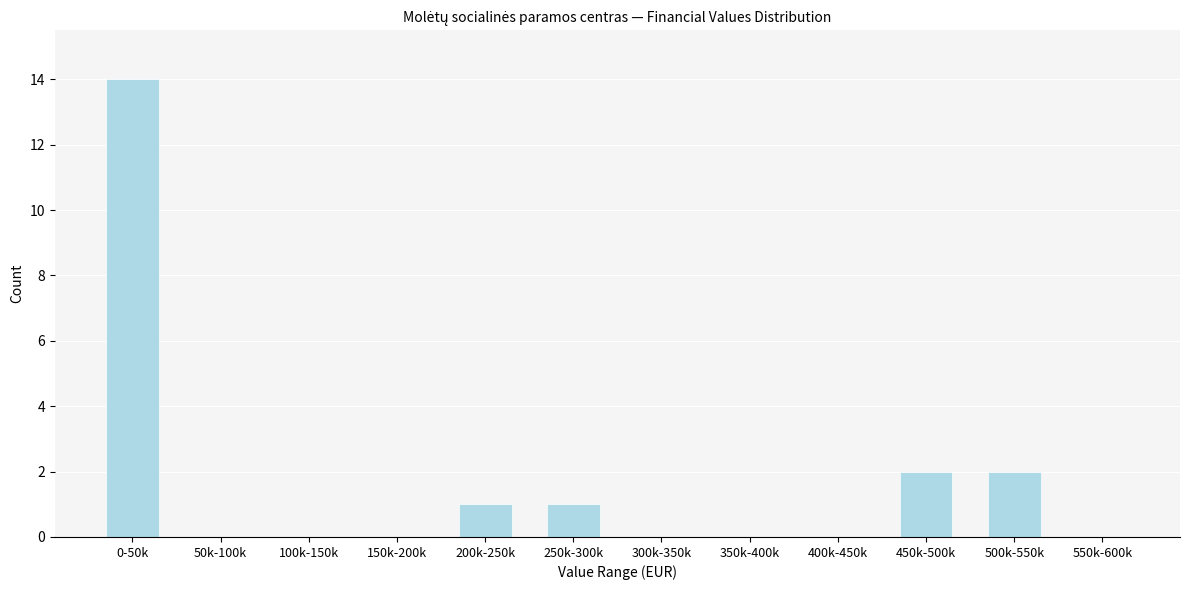

Reading right to left, transcribe all the data shown in this chart.

550k-600k=0	500k-550k=2	450k-500k=2	400k-450k=0	350k-400k=0	300k-350k=0	250k-300k=1	200k-250k=1	150k-200k=0	100k-150k=0	50k-100k=0	0-50k=14